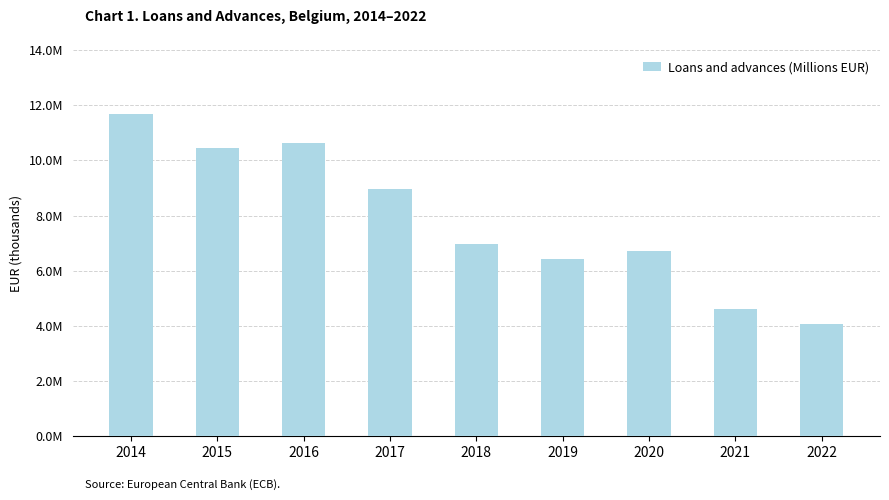

What is the maximum value shown in the chart?

11693954